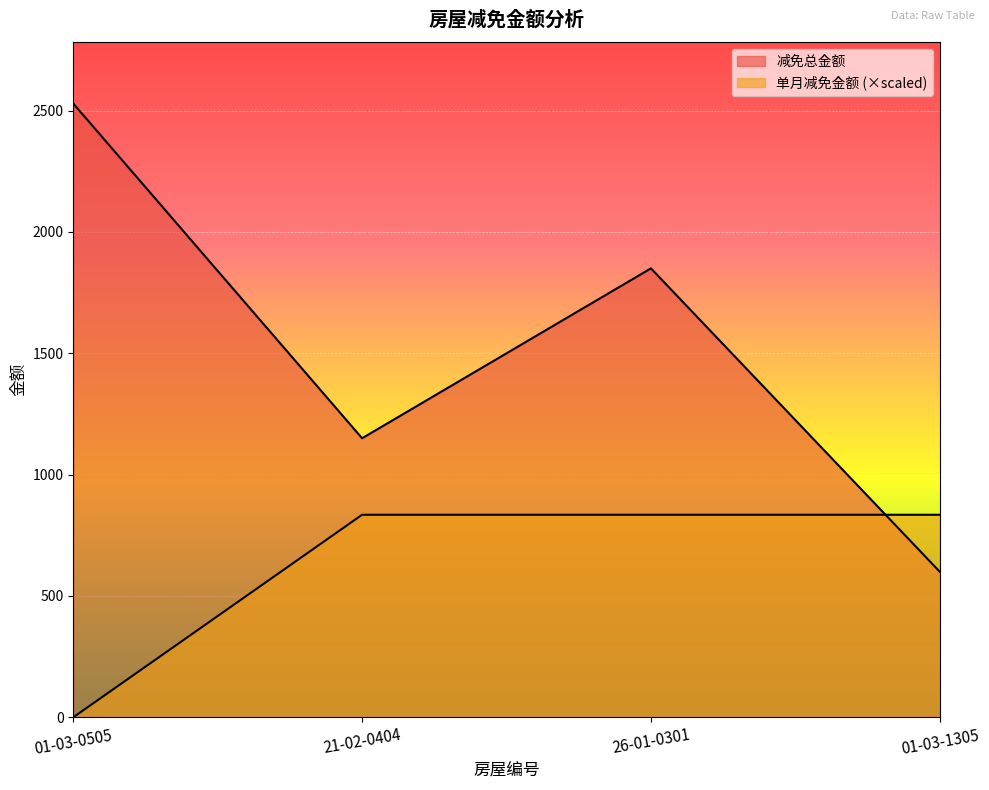

What is the value of the 减免总金额 point at the 1st from the left?

2529.3